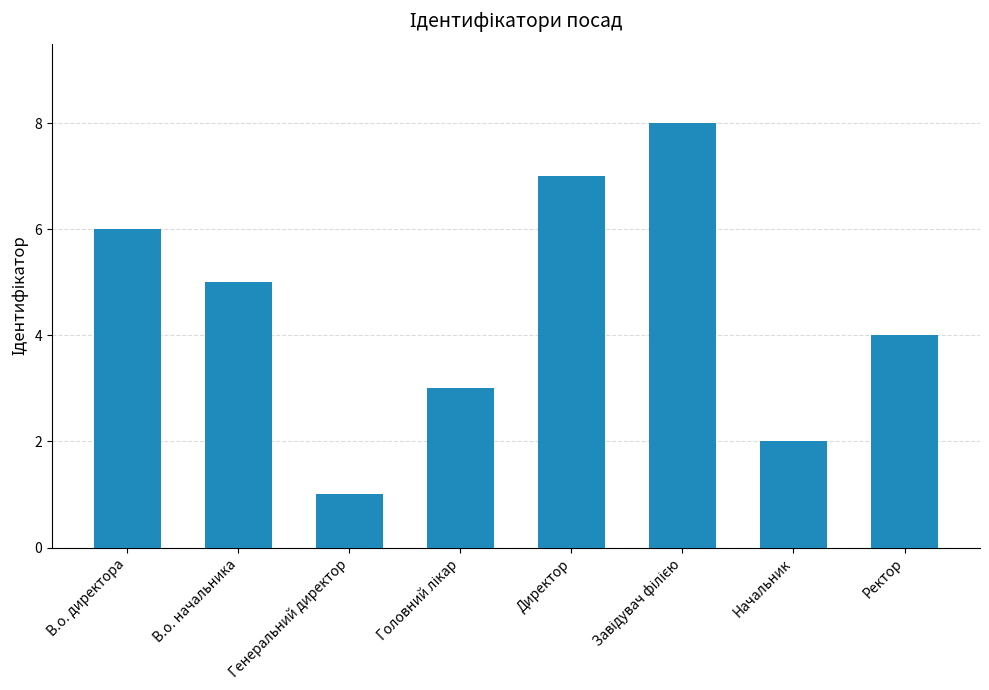

What is the approximate value at Начальник?

2